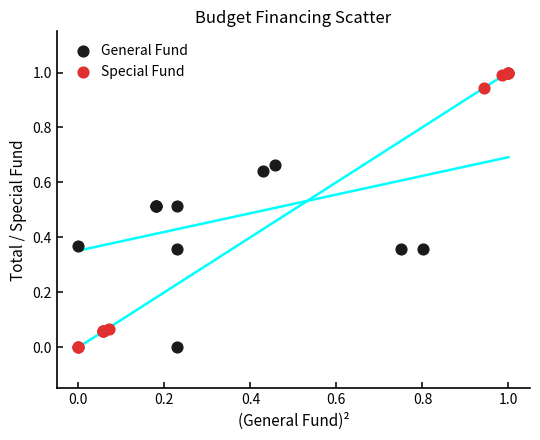

What are all the series names shown in the legend?

General Fund, Special Fund